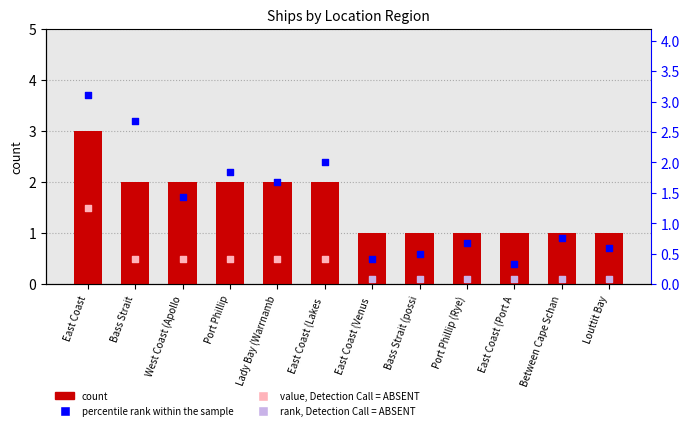

Approximately how many times larger is the value at East Coast (Port A compared to East Coast (Venus?

1.0